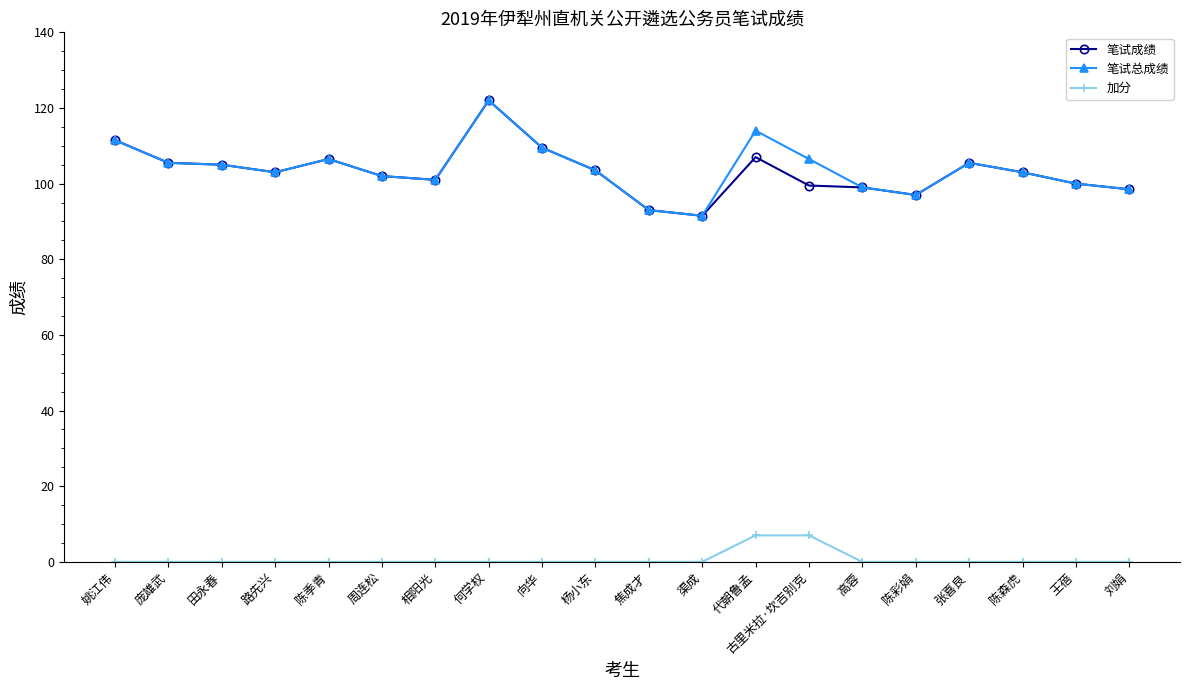

What is the label of the 8th point from the right?

代朝鲁孟